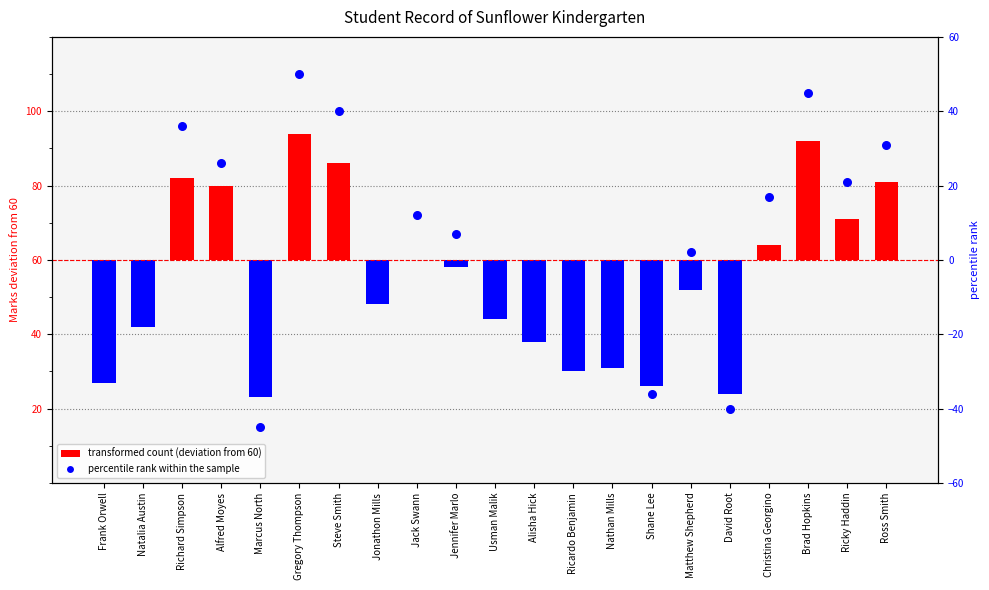

What is the change in value from Richard Simpson to Jack Swann?

-24